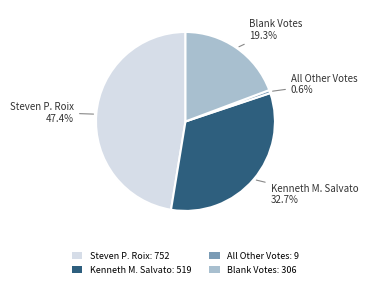

Which has a higher value, Steven P. Roix: 752 or Kenneth M. Salvato: 519?

Steven P. Roix: 752